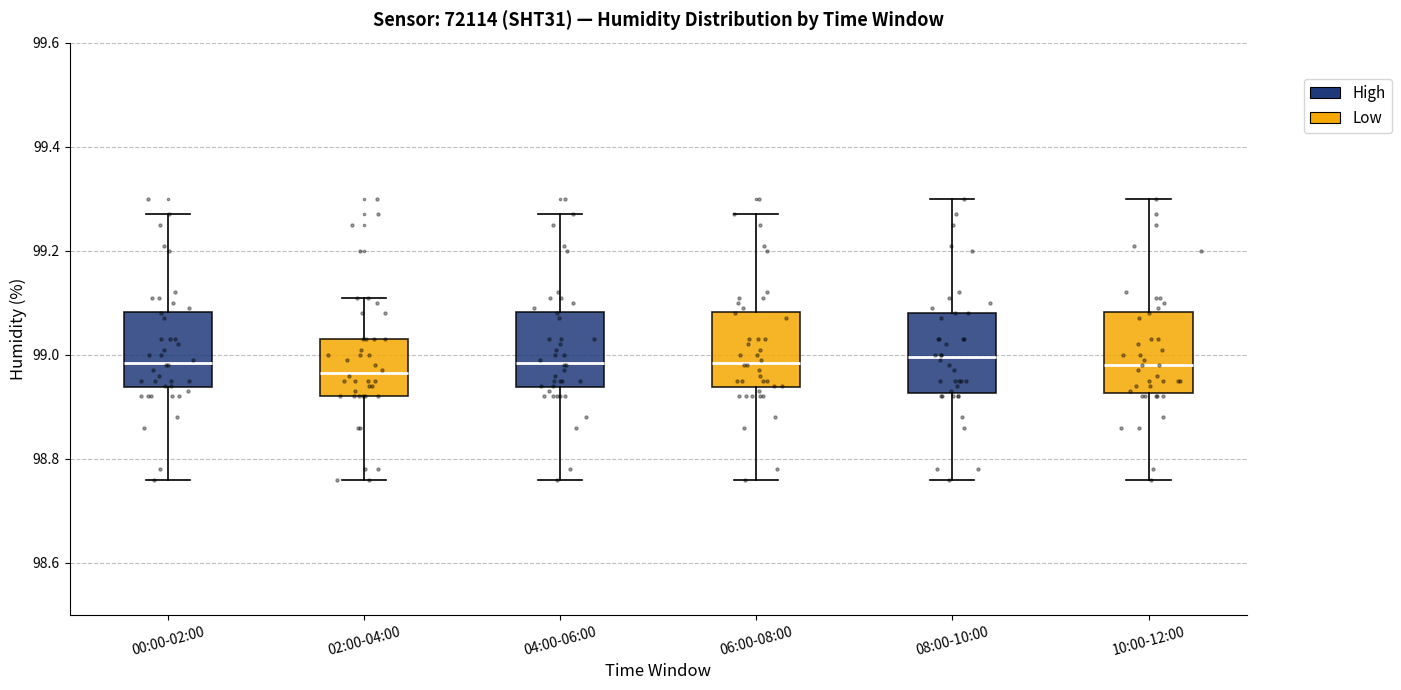

Reading left to right, transcribe this box plot: for each box, give where its median line is, the range the box spans, and where its two whiskers end, as read against the y-axis. The values are not printed on the chart, so give them approximately, as read against the axis.

00:00-02:00: median 98.98, box 98.94 to 99.08, whiskers 98.76 to 99.28
02:00-04:00: median 98.96, box 98.92 to 99.04, whiskers 98.76 to 99.12
04:00-06:00: median 98.98, box 98.94 to 99.08, whiskers 98.76 to 99.28
06:00-08:00: median 98.98, box 98.94 to 99.08, whiskers 98.76 to 99.28
08:00-10:00: median 99.00, box 98.92 to 99.08, whiskers 98.76 to 99.30
10:00-12:00: median 98.98, box 98.92 to 99.08, whiskers 98.76 to 99.30